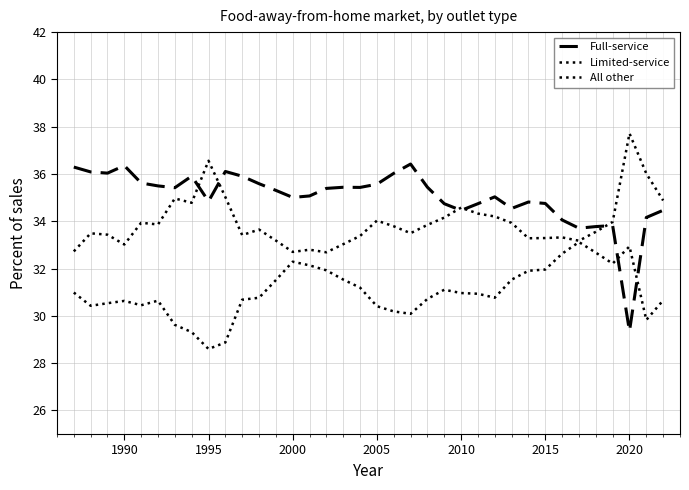

Reading left to right, extract all data points from this chart.

Full-service: 36.3	36.1	36.0	36.4	35.6	35.5	35.4	35.9	34.8	36.1	35.9	35.6	35.3	35.0	35.1	35.4	35.4	35.4	35.6	36.0	36.4	35.4	34.7	34.5	34.7	35.0	34.5	34.8	34.8	34.1	33.7	33.8	33.8	29.3	34.2	34.5
Limited-service: 32.7	33.5	33.4	33.0	33.9	33.9	35.0	34.8	36.6	35.0	33.4	33.6	33.2	32.7	32.8	32.7	33.0	33.4	34.0	33.8	33.5	33.8	34.2	34.6	34.3	34.2	33.9	33.3	33.3	33.3	33.2	33.6	34.0	37.7	36.0	34.9
All other: 31.0	30.4	30.5	30.6	30.4	30.6	29.6	29.3	28.6	28.9	30.7	30.8	31.5	32.3	32.1	31.9	31.5	31.2	30.4	30.2	30.1	30.7	31.1	31.0	30.9	30.8	31.5	31.9	32.0	32.6	33.1	32.7	32.2	32.9	29.8	30.7